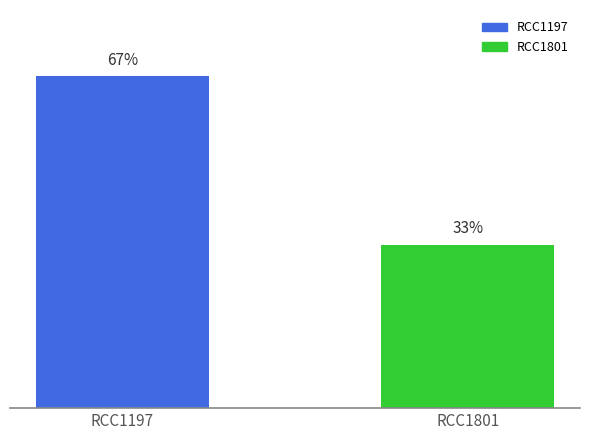

Rank the categories by value from lowest to highest.

RCC1801, RCC1197